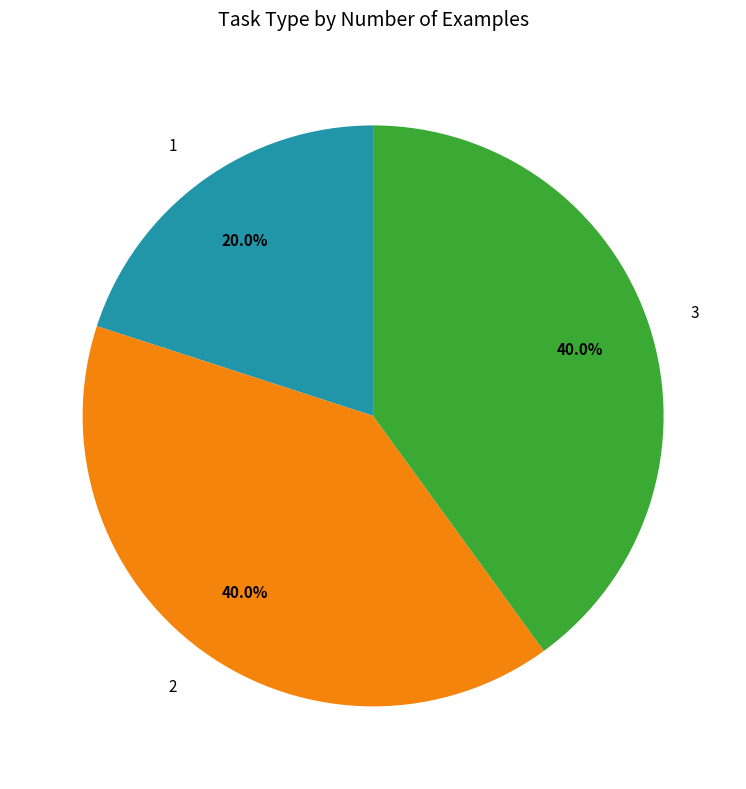

What is the total percentage of 3 and 2?

80.0%